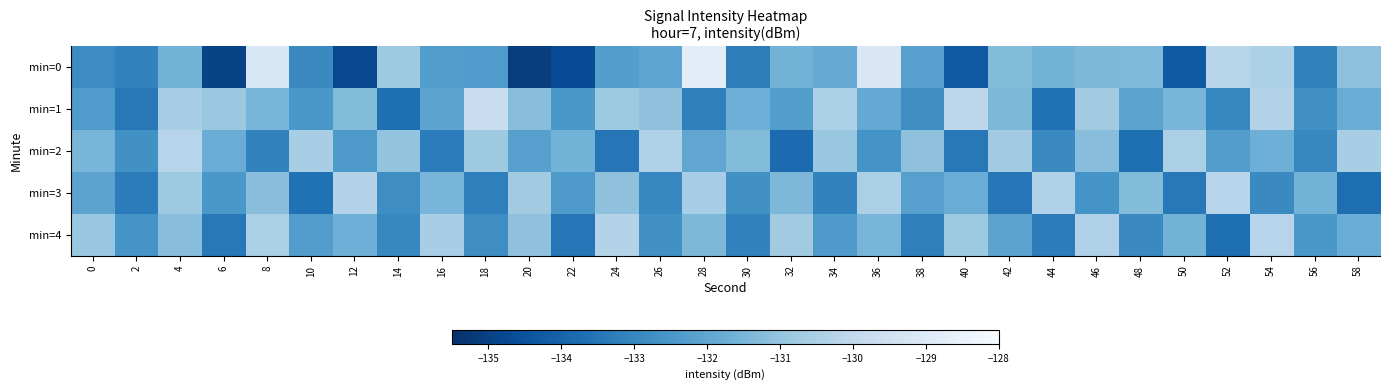

Reading right to left, what are all the values shown in this chart?

min=0: 58=-131.1	56=-133.1	54=-130.5	52=-130.2	50=-134.3	48=-131.4	46=-131.4	44=-131.6	42=-131.3	40=-134.3	38=-132.2	36=-129.1	34=-131.8	32=-131.6	30=-133.3	28=-128.8	26=-132.0	24=-132.3	22=-134.7	20=-135.1	18=-132.4	16=-132.3	14=-130.8	12=-134.8	10=-132.9	8=-129.2	6=-134.9	4=-131.6	2=-133.1	0=-132.9
min=1: 58=-131.8	56=-132.7	54=-130.3	52=-133.0	50=-131.5	48=-132.1	46=-130.7	44=-133.6	42=-131.4	40=-130.1	38=-132.8	36=-131.9	34=-130.5	32=-132.3	30=-131.7	28=-133.2	26=-131.1	24=-130.8	22=-132.5	20=-131.2	18=-129.7	16=-132.1	14=-133.7	12=-131.3	10=-132.5	8=-131.5	6=-130.9	4=-130.6	2=-133.4	0=-132.4
min=2: 58=-130.6	56=-133.0	54=-131.7	52=-132.3	50=-130.5	48=-133.7	46=-131.2	44=-132.9	42=-130.7	40=-133.4	38=-131.1	36=-132.6	34=-130.9	32=-133.8	30=-131.3	28=-132.0	26=-130.4	24=-133.5	22=-131.6	20=-132.2	18=-130.8	16=-133.3	14=-131.0	12=-132.4	10=-130.6	8=-133.1	6=-131.8	4=-130.2	2=-132.7	0=-131.5
min=3: 58=-133.7	56=-131.6	54=-132.9	52=-130.2	50=-133.4	48=-131.3	46=-132.6	44=-130.4	42=-133.5	40=-131.8	38=-132.2	36=-130.5	34=-133.1	32=-131.4	30=-132.7	28=-130.6	26=-133.0	24=-131.1	22=-132.4	20=-130.7	18=-133.2	16=-131.5	14=-132.8	12=-130.3	10=-133.6	8=-131.2	6=-132.5	4=-130.8	2=-133.3	0=-132.1
min=4: 58=-131.8	56=-132.5	54=-130.2	52=-133.7	50=-131.6	48=-132.9	46=-130.4	44=-133.3	42=-132.1	40=-130.8	38=-133.2	36=-131.5	34=-132.4	32=-130.7	30=-133.1	28=-131.4	26=-132.7	24=-130.3	22=-133.5	20=-131.1	18=-132.8	16=-130.6	14=-133.0	12=-131.7	10=-132.3	8=-130.5	6=-133.4	4=-131.2	2=-132.6	0=-130.9